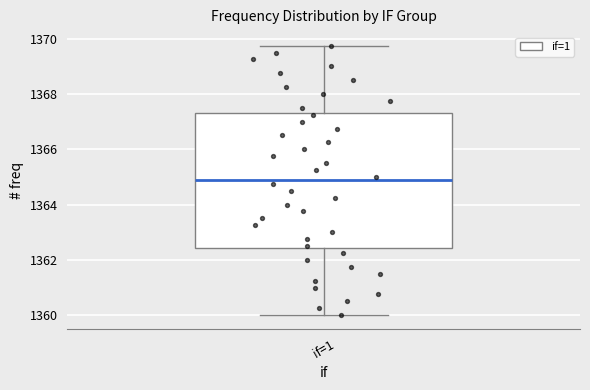

Transcribe this box plot: give where the median line is, the range the box spans, and where the two whiskers end, as read against the y-axis. The values are not printed on the chart, so give them approximately, as read against the axis.

median 1364.8, box 1362.4 to 1367.4, whiskers 1360.0 to 1369.8